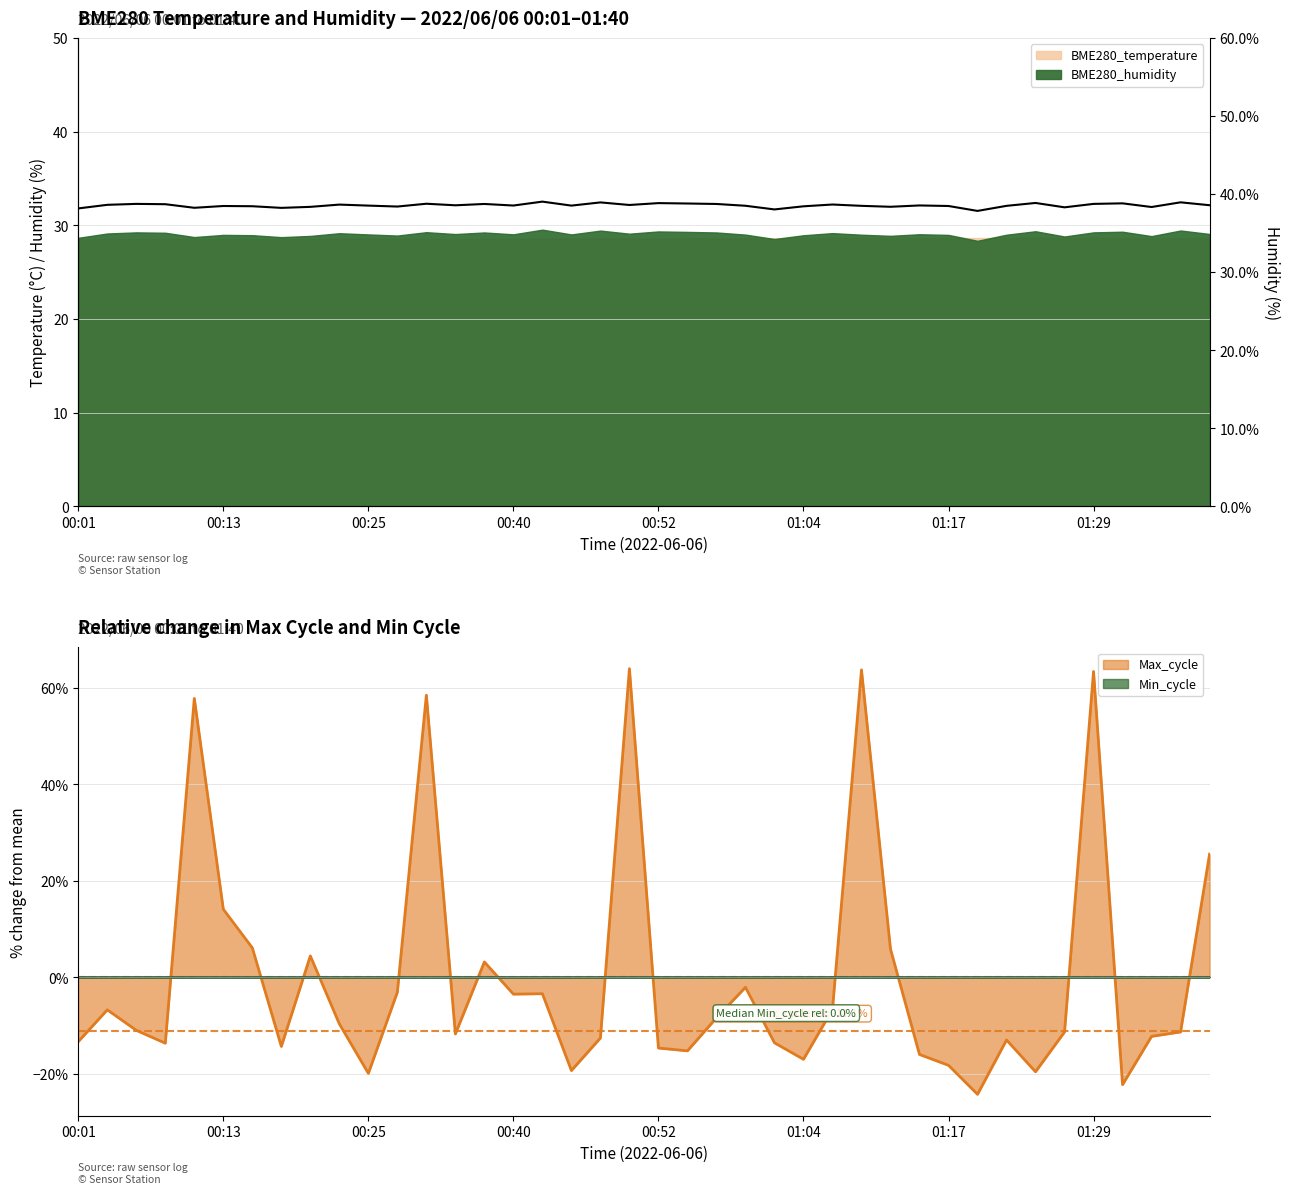

Where does the data first go above 38?

00:01